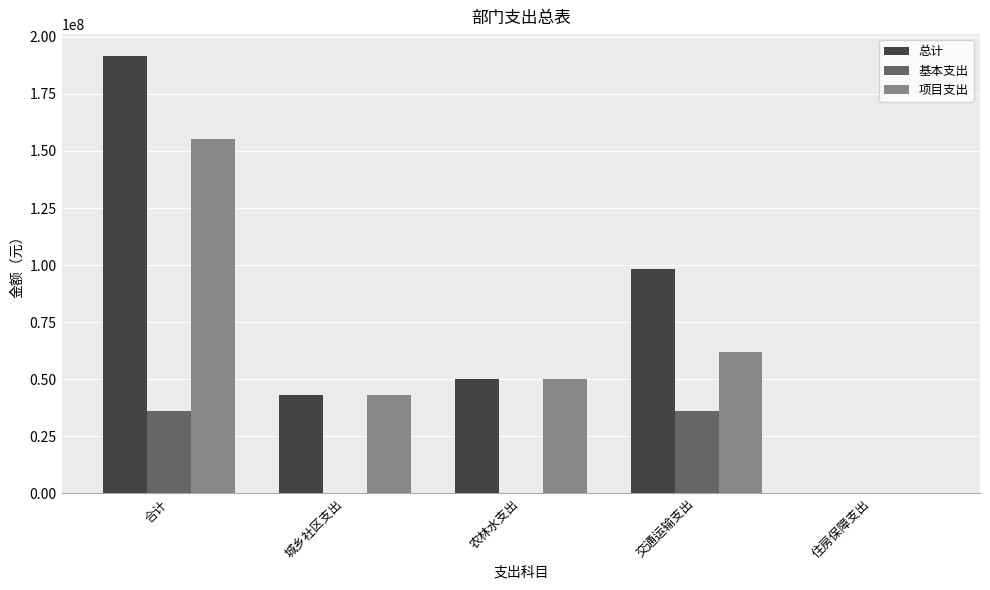

Which series has the largest total across all categories?

总计